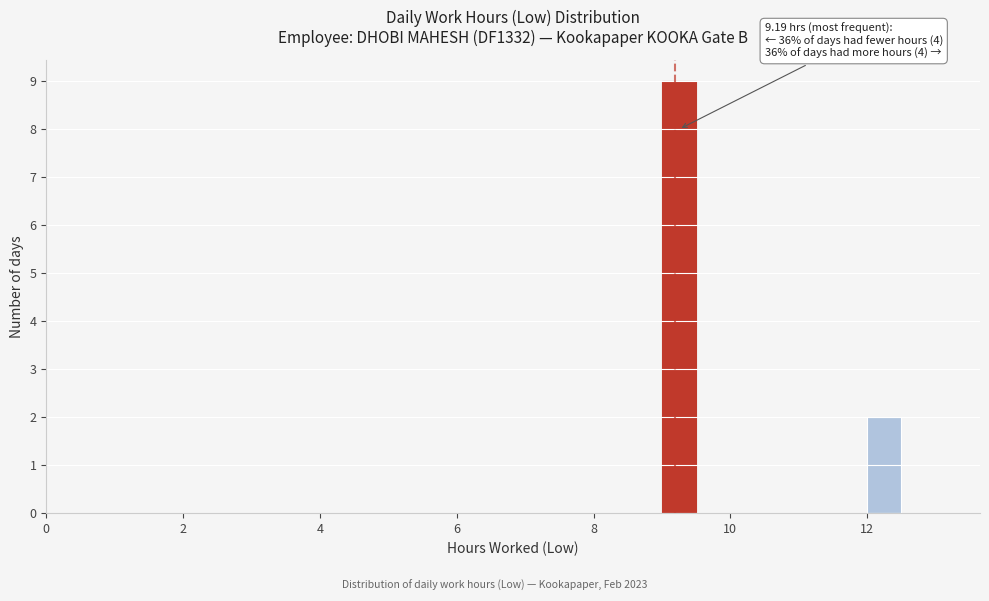

Read against the x-axis, roughly where is the centre of the tallest bar?

9.2